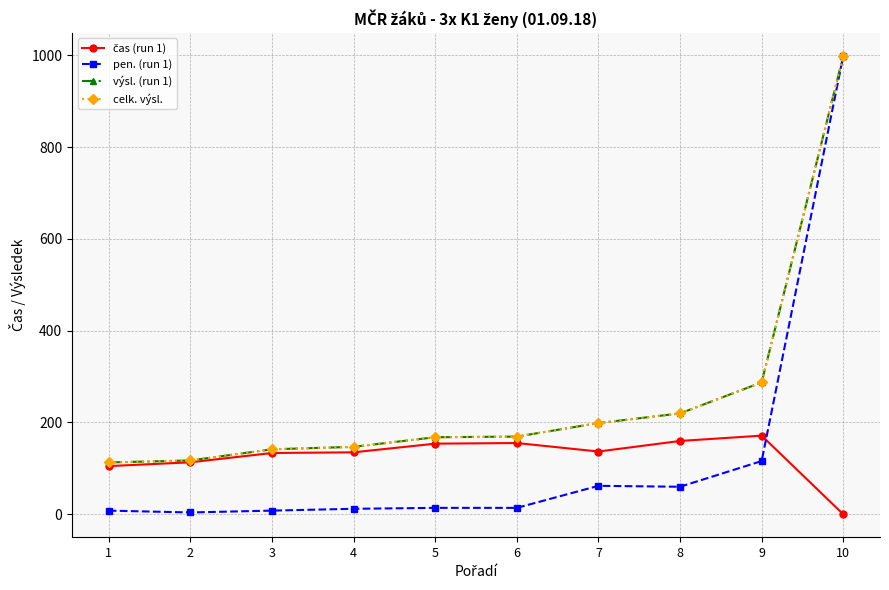

The výsl. (run 1) series shows 147.0 at 4. True or false?

True